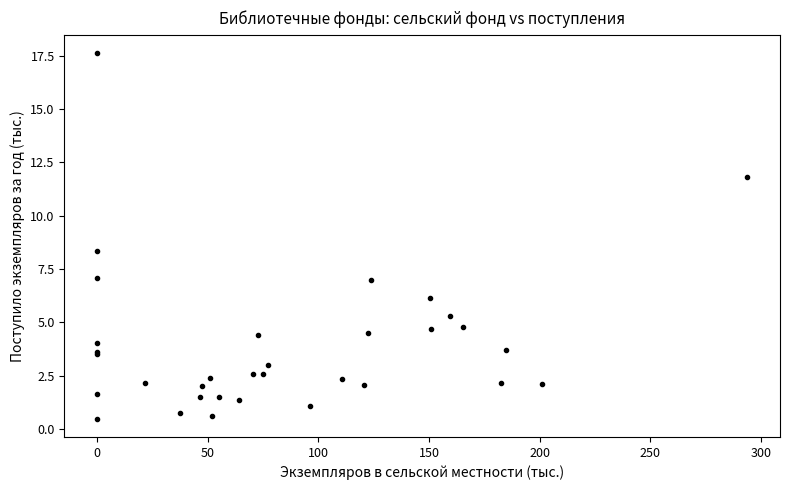

What Y value in the scatter plot is closest to 9?

8.3